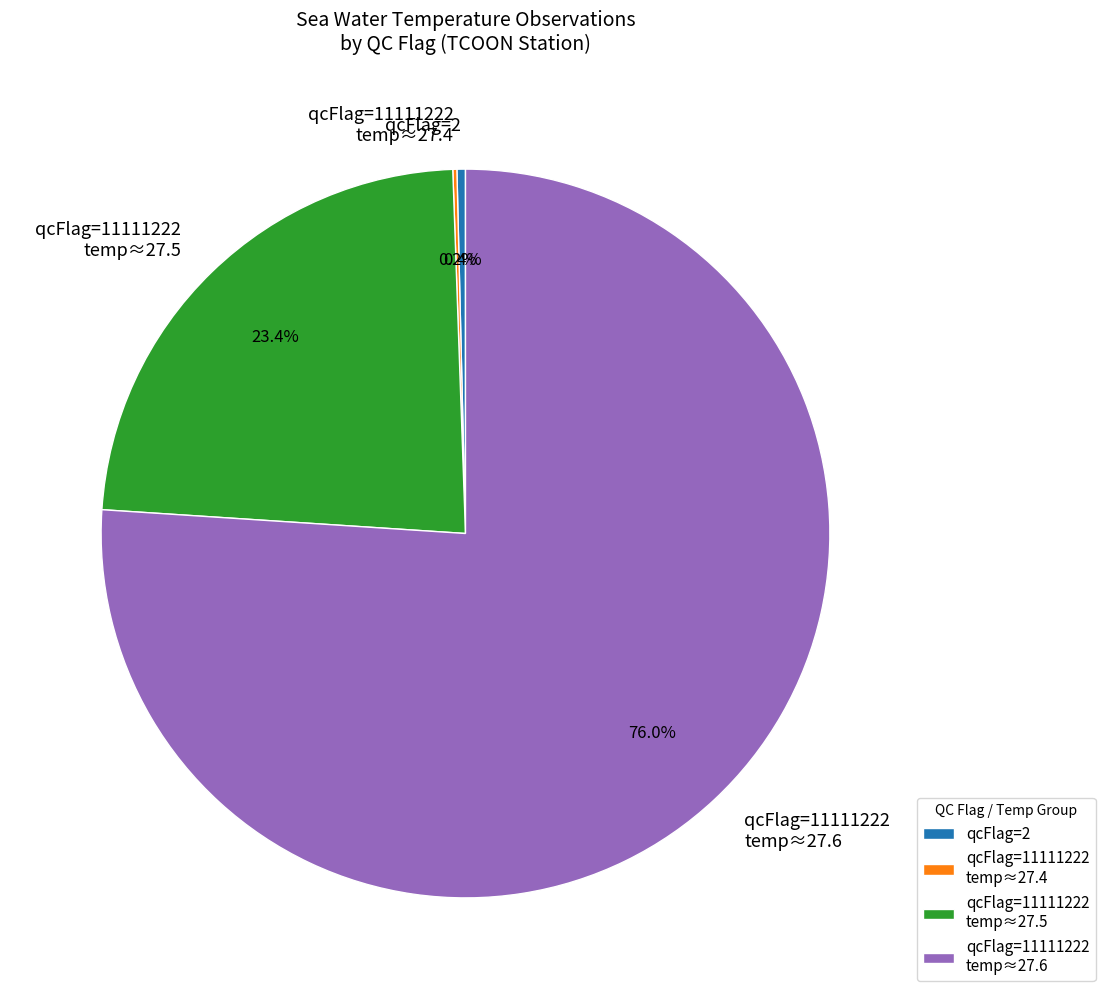

What percentage is NOT represented by qcFlag=11111222 temp≈27.6?

24.0%